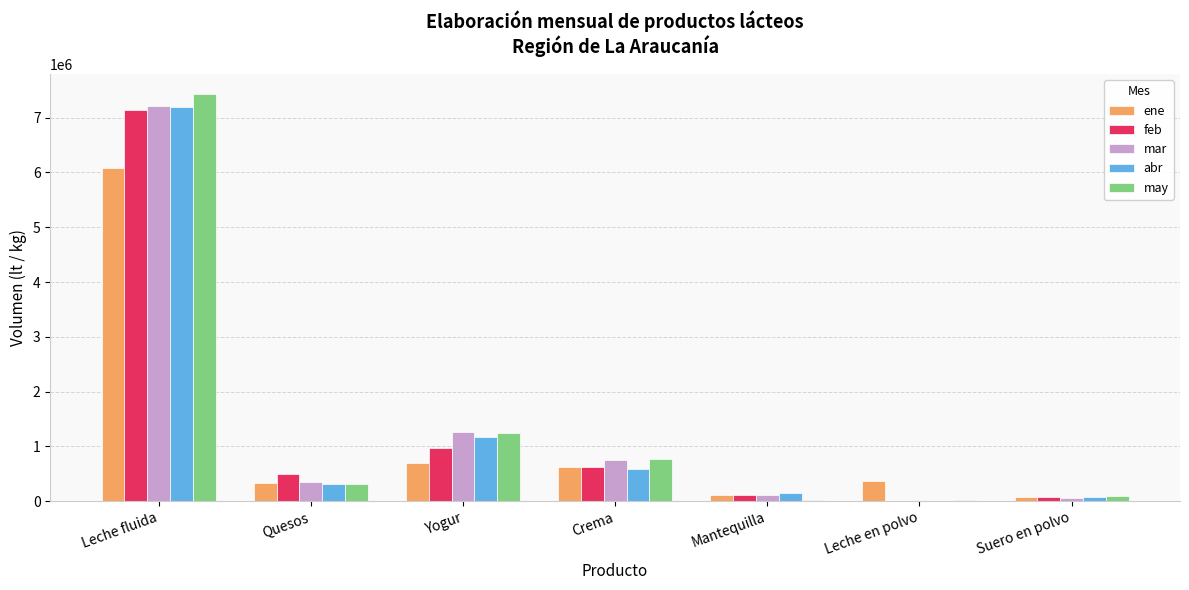

At which label does may first exceed 309543?

Leche fluida